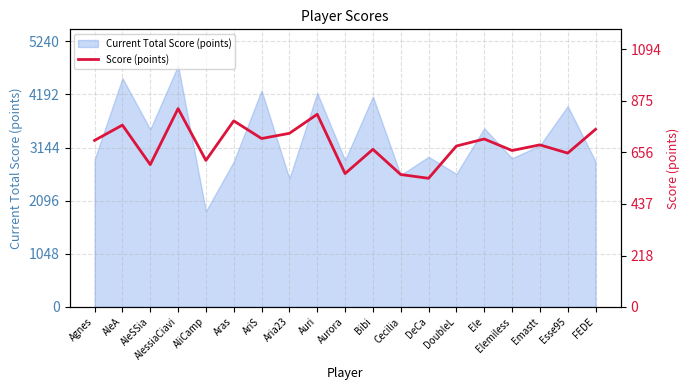

Reading left to right, transcribe all the data shown in this chart.

707	772	604	842	622	790	715	737	818	566	669	562	546	683	713	664	688	653	754